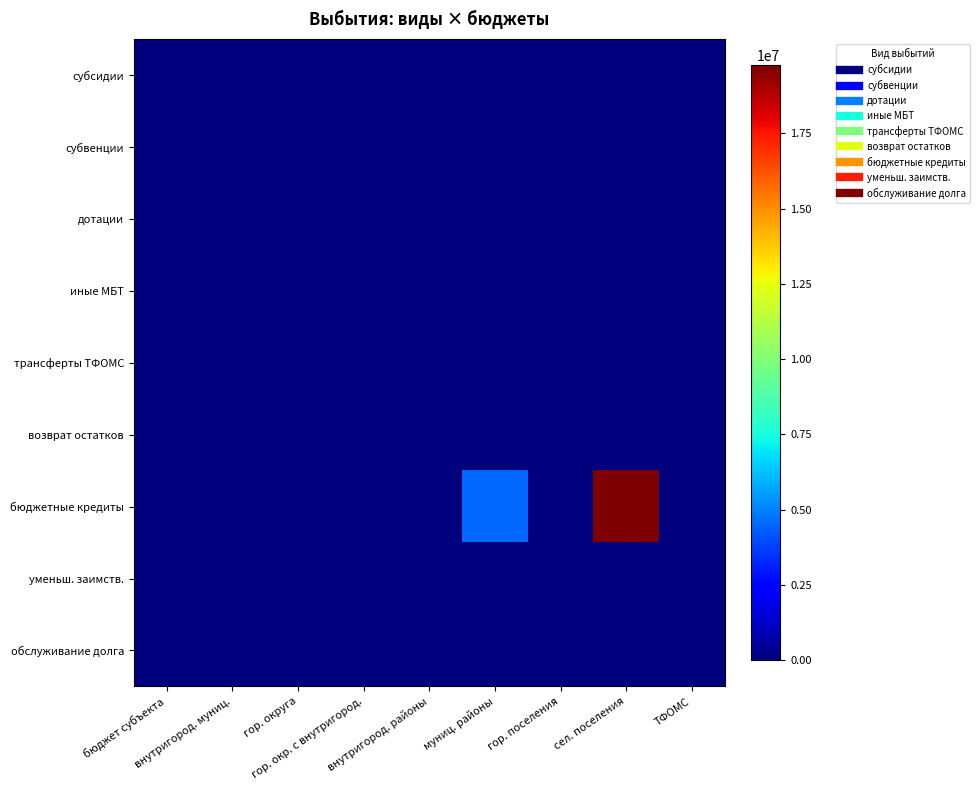

What is the maximum value shown in the chart?

19762134.0